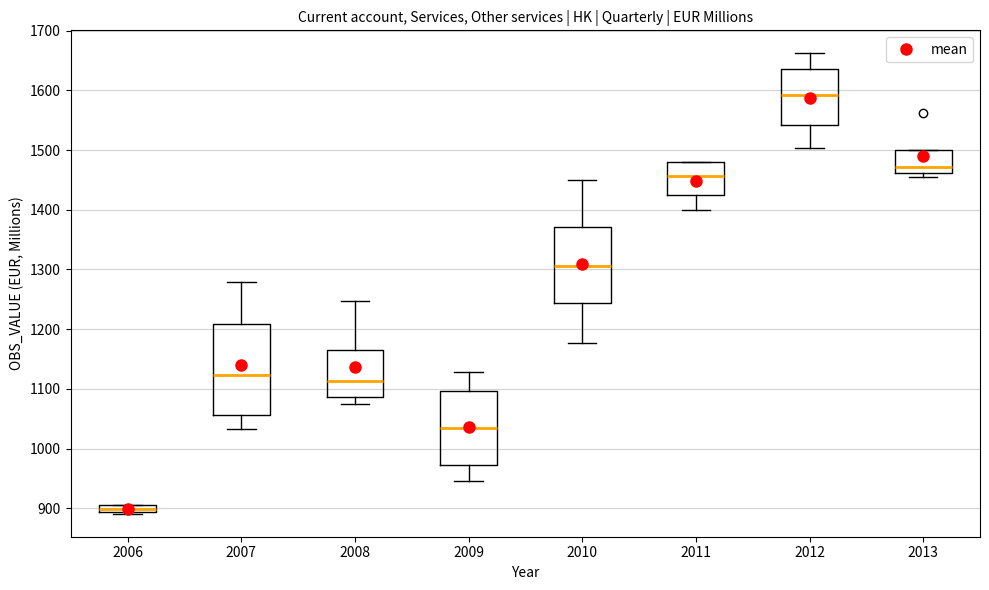

Which box is the tallest, from its lower edge to its upper edge?

2007